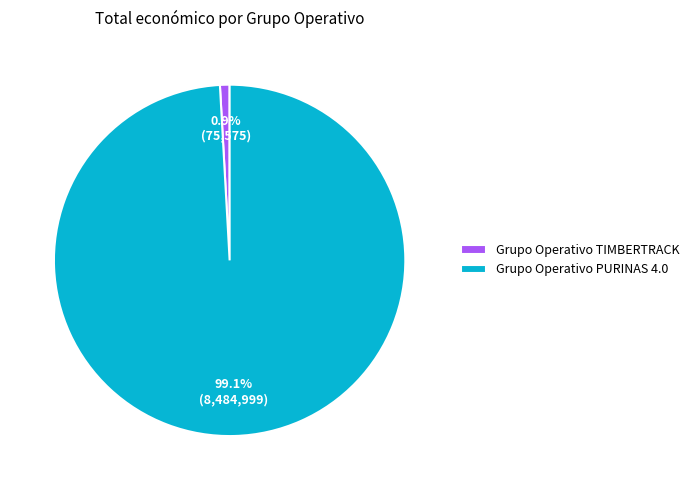

Count the number of slices in the pie.

2